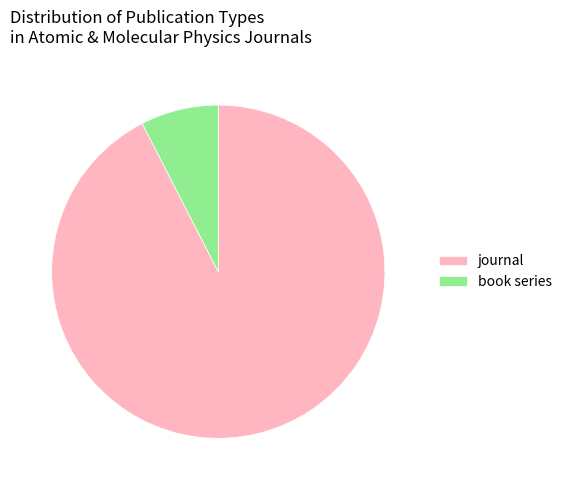

Rank the categories by value from lowest to highest.

book series, journal